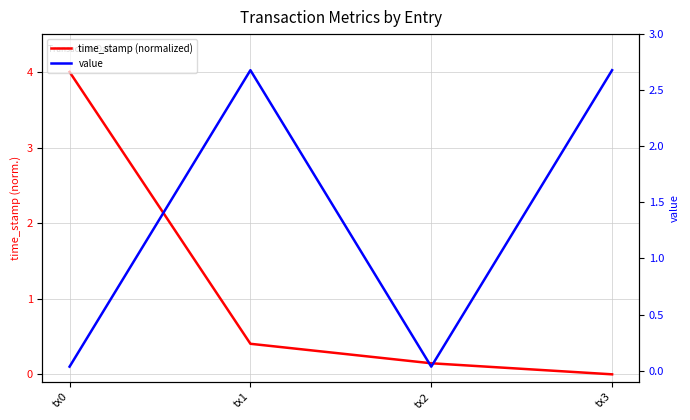

What is the sum of all time_stamp (normalized) values?

4.6